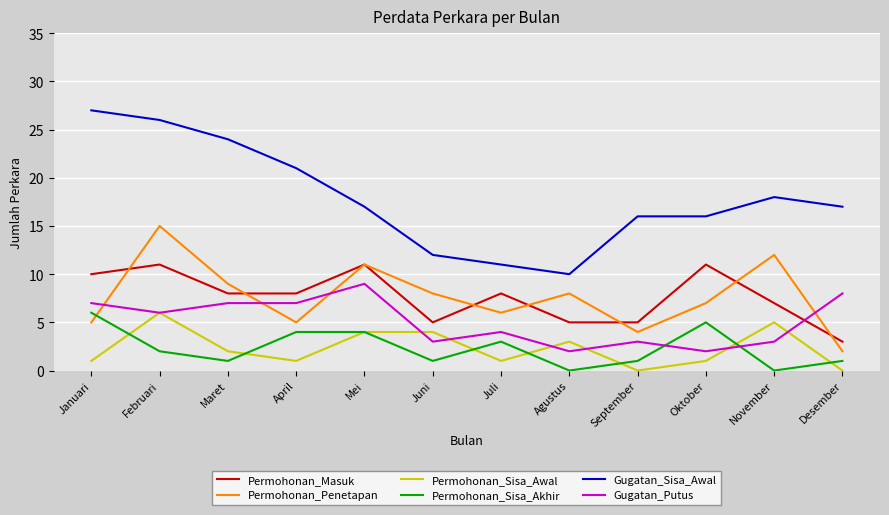

Does the chart have visible grid lines?

Yes